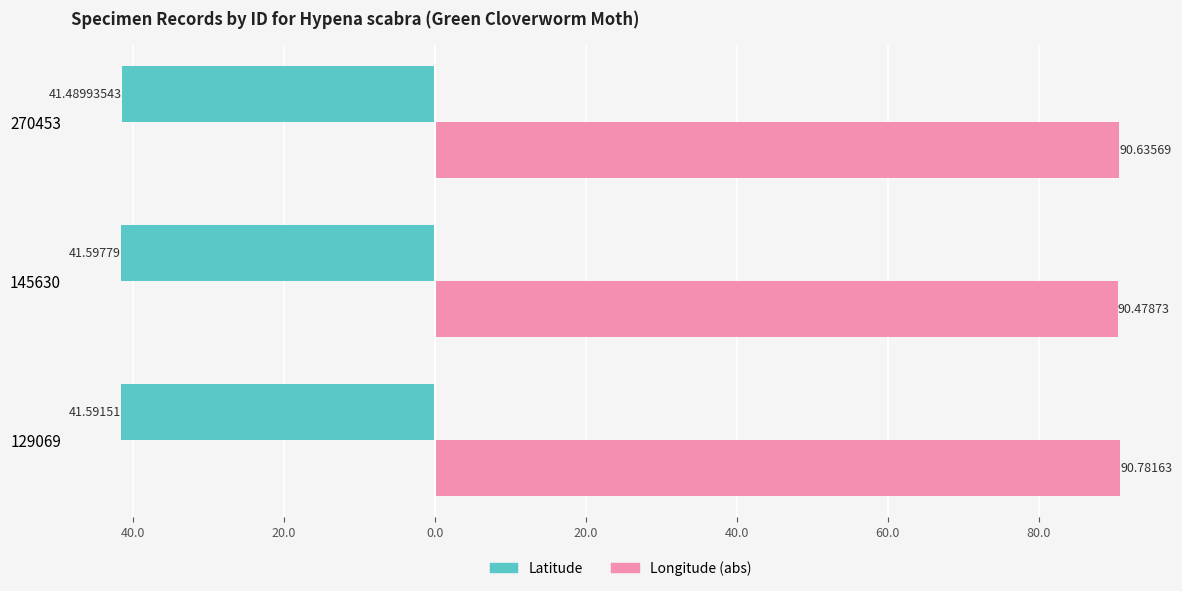

What are all the series names shown in the legend?

Latitude, Longitude (abs)